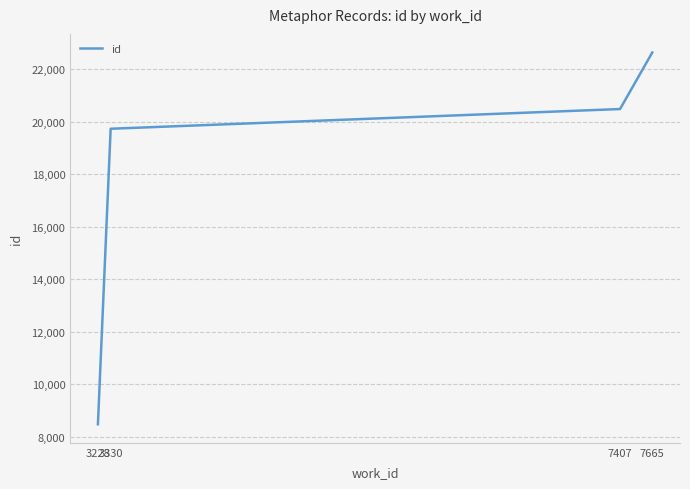

True or false: there are more than 2 points higher than both neighbors.

False